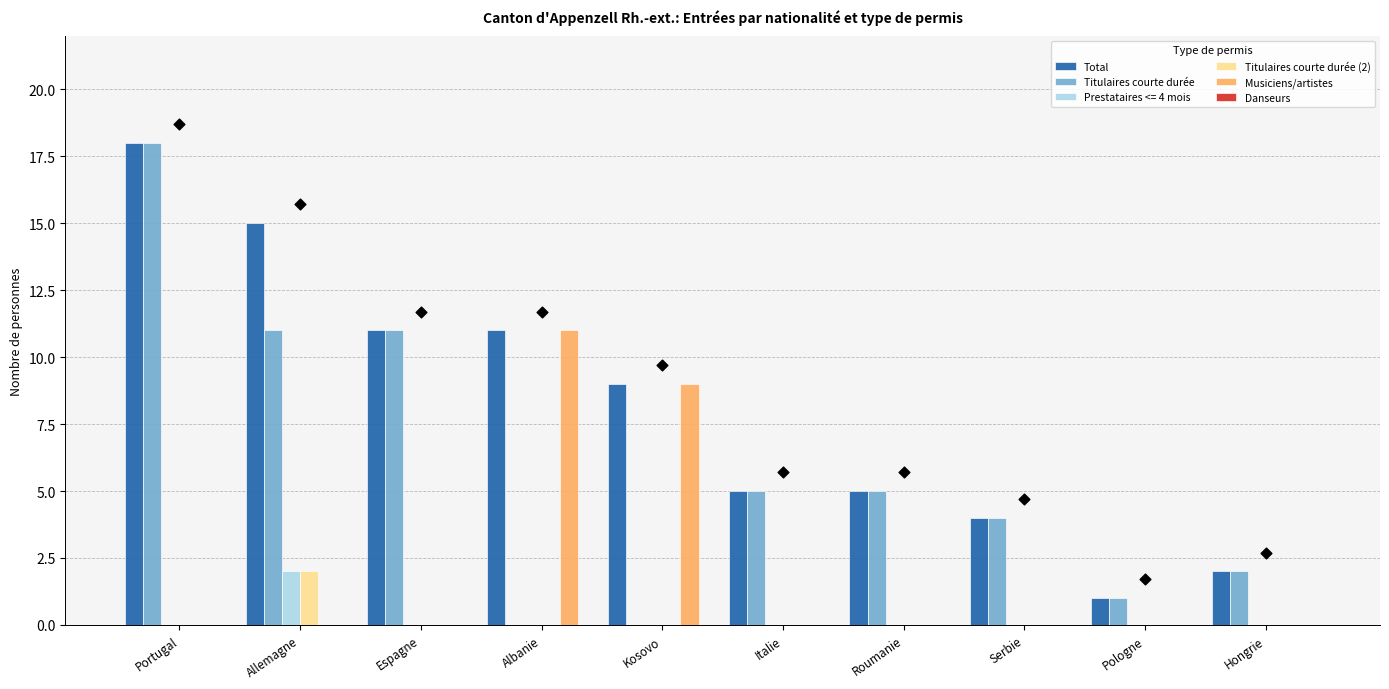

Which series contains the highest Y value?

Total (marqueur)